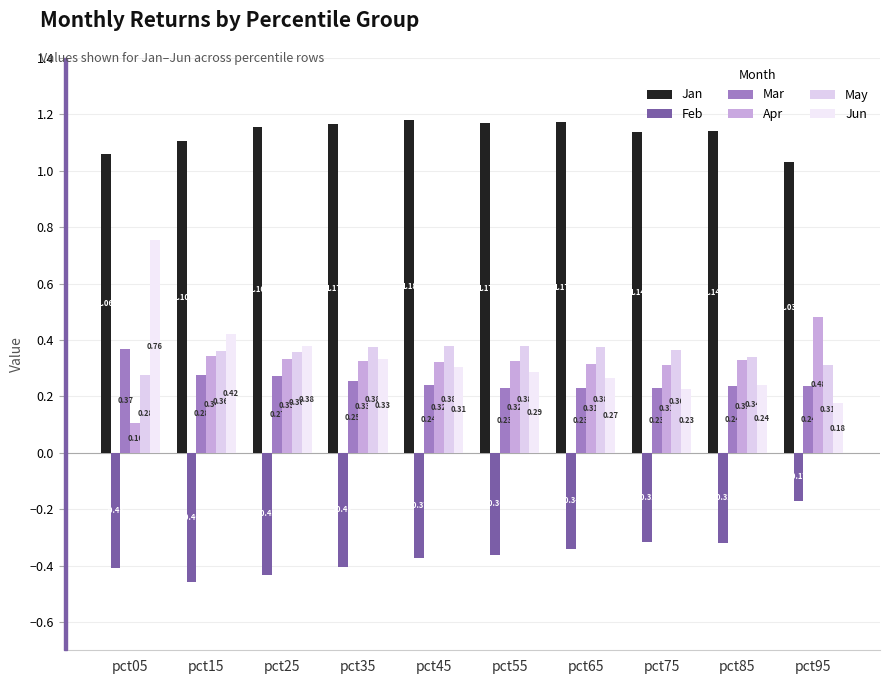

What value does the Jun series have at pct25?

0.4